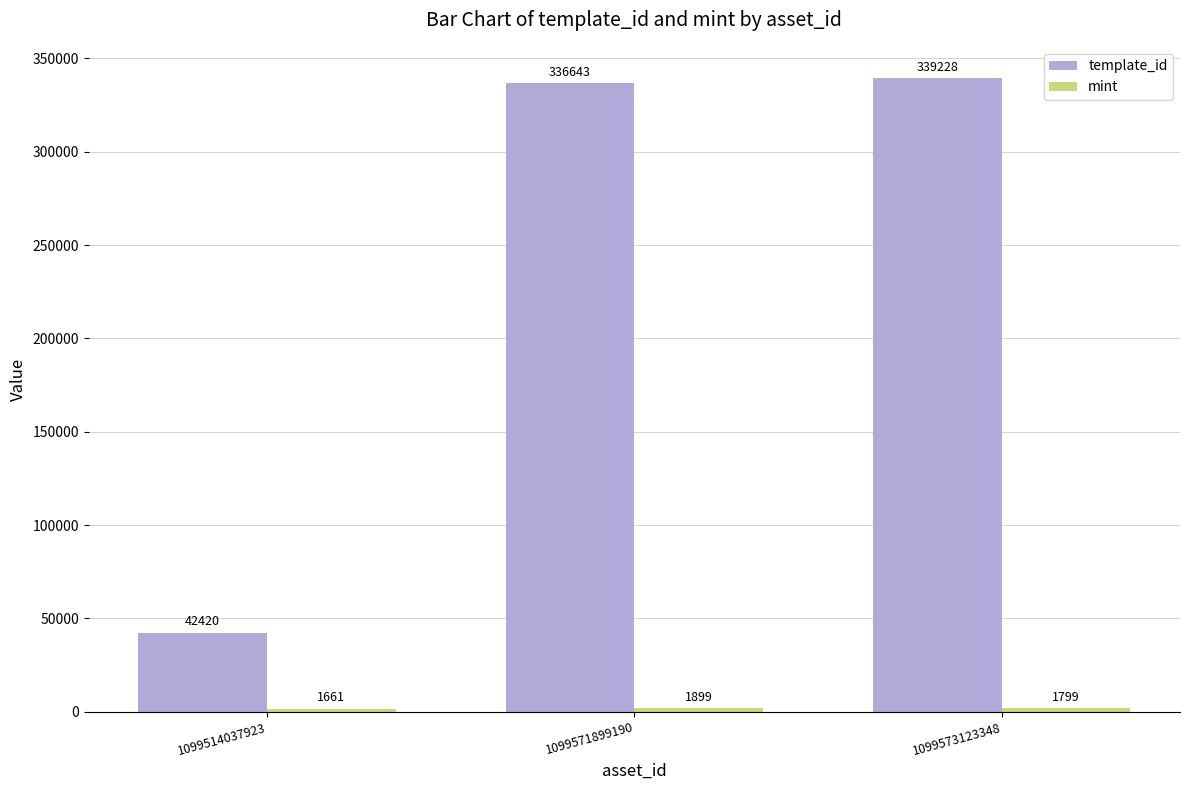

How many groups of bars are there?

3